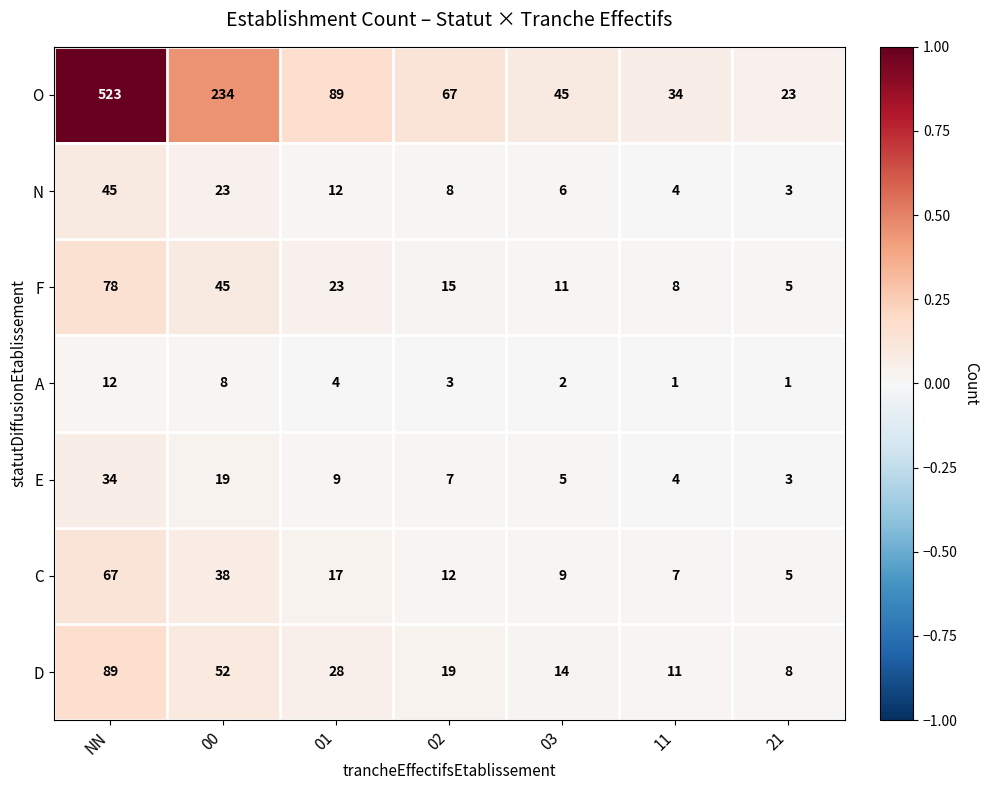

What is the difference between the maximum and minimum values in the D series?

81